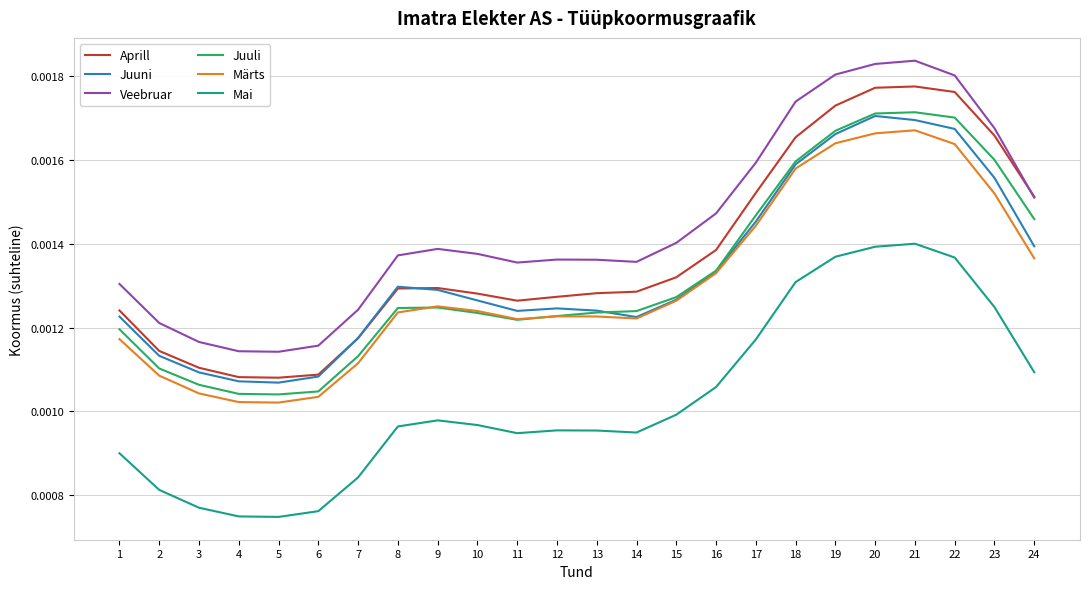

How many Märts values are between 0 and 1?

24